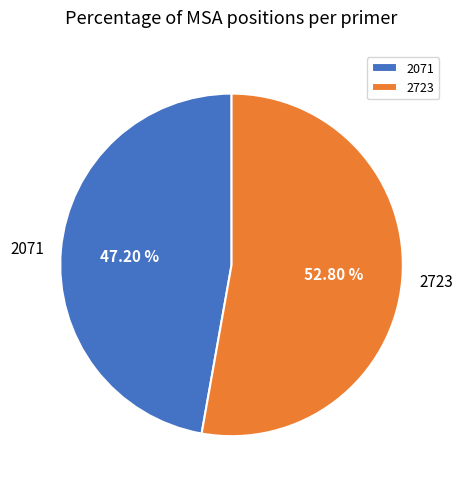

Does 2723 represent more than half of the total?

Yes